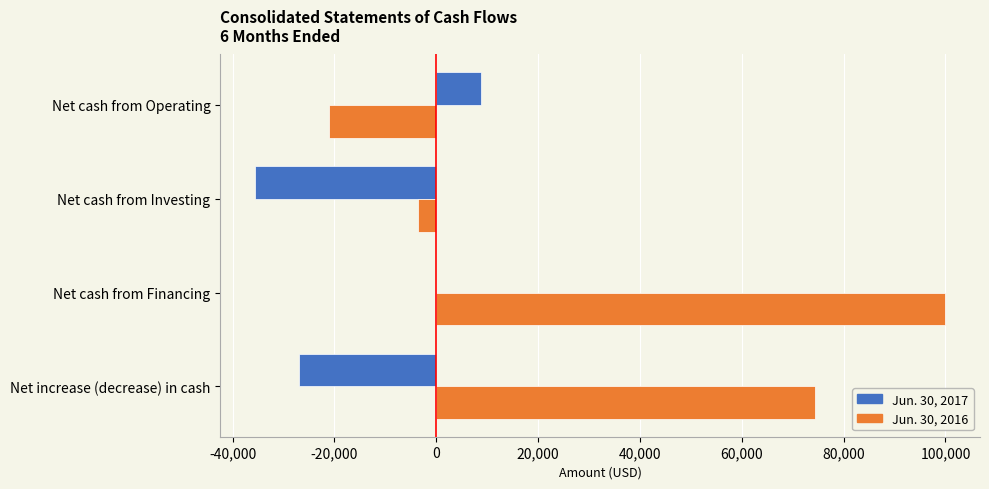

Is the value of Jun. 30, 2016 at Net cash from Investing greater than the value of Jun. 30, 2017 at Net cash from Investing?

Yes